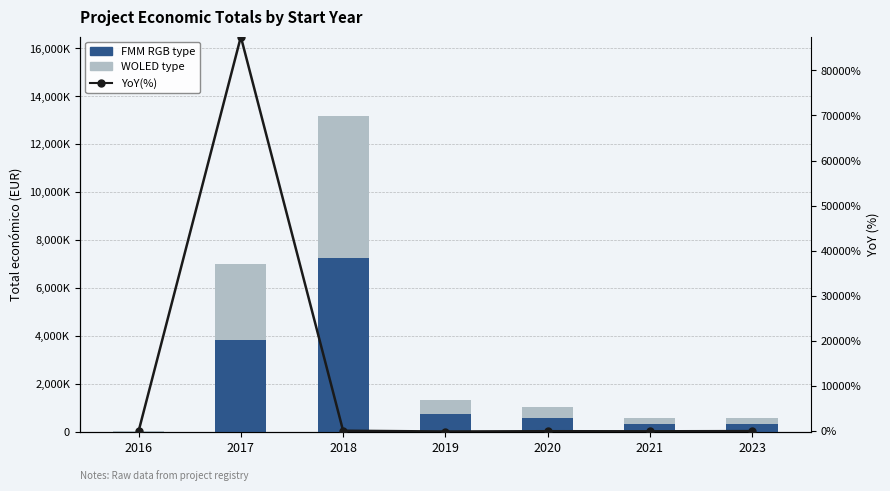

The value of FMM RGB type at 2017 is 3841871.6. True or false?

True